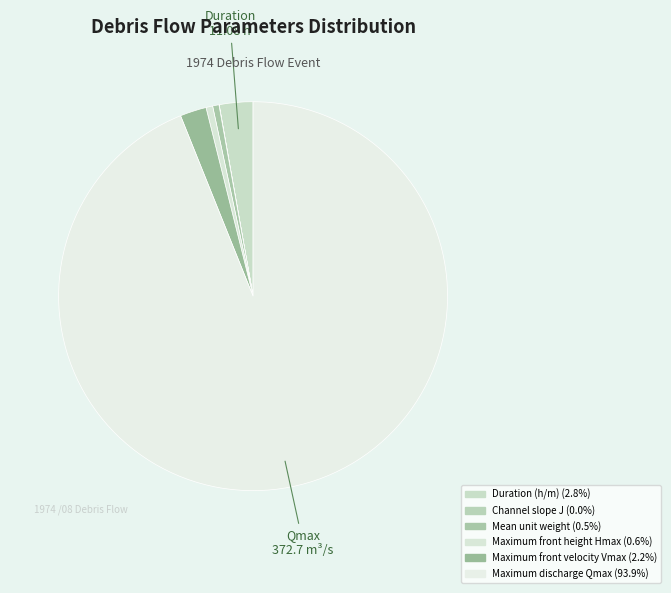

True or false: Maximum front velocity Vmax accounts for 2% of the total.

True